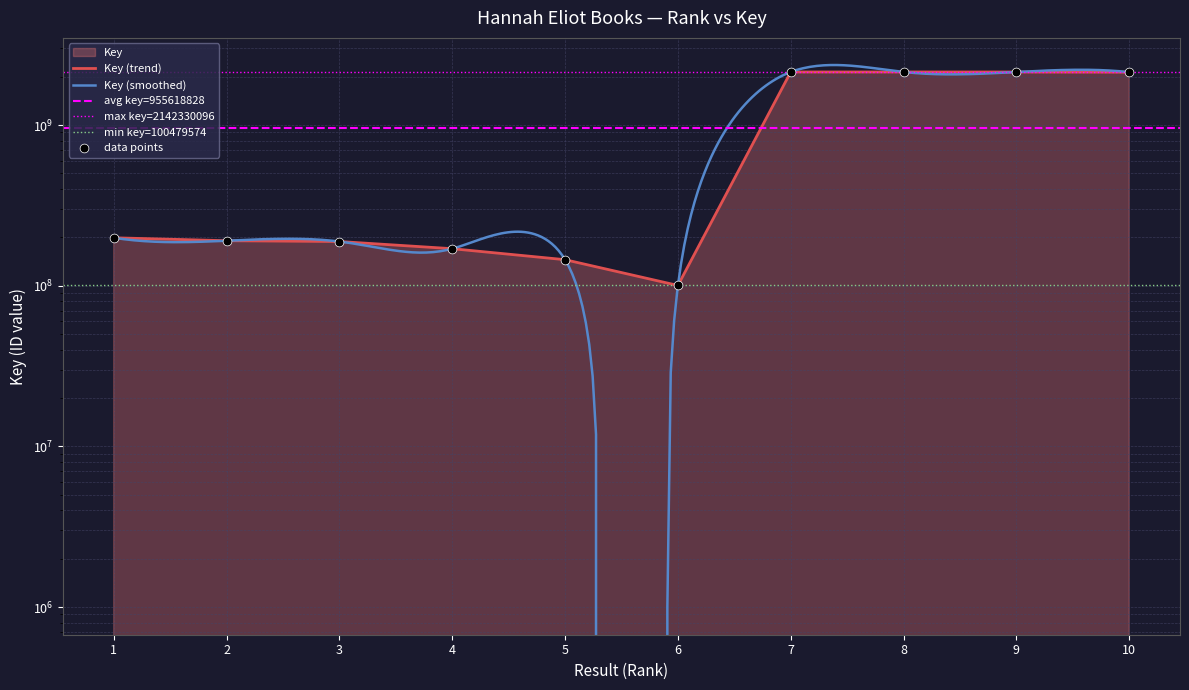

Which has a higher value, 8 or 10?

8